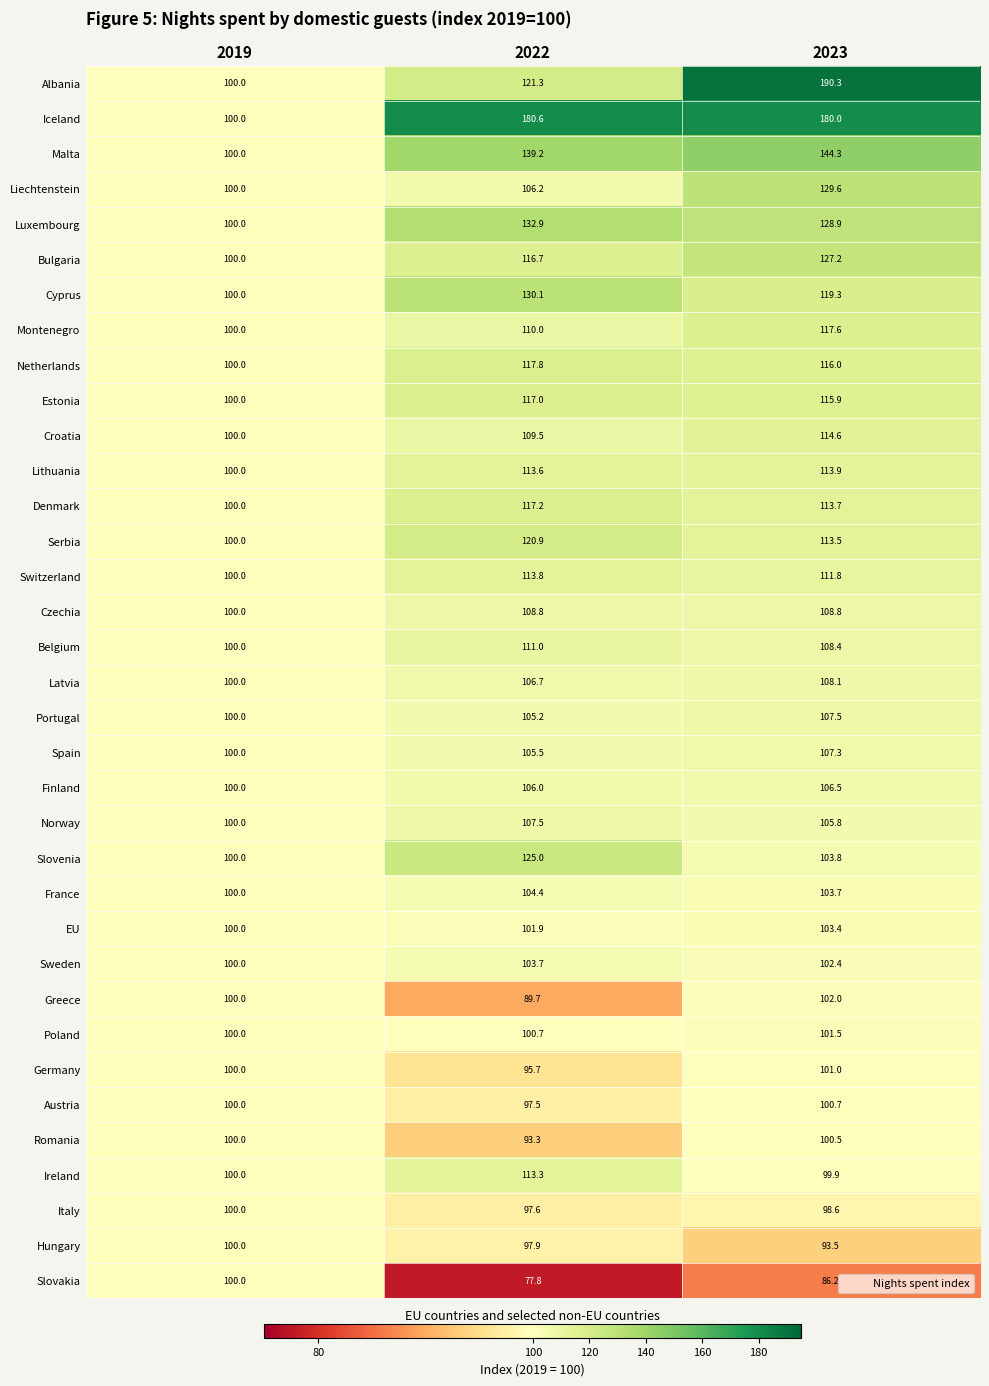

Is it true that Germany equals 95.7 at 2022?

True